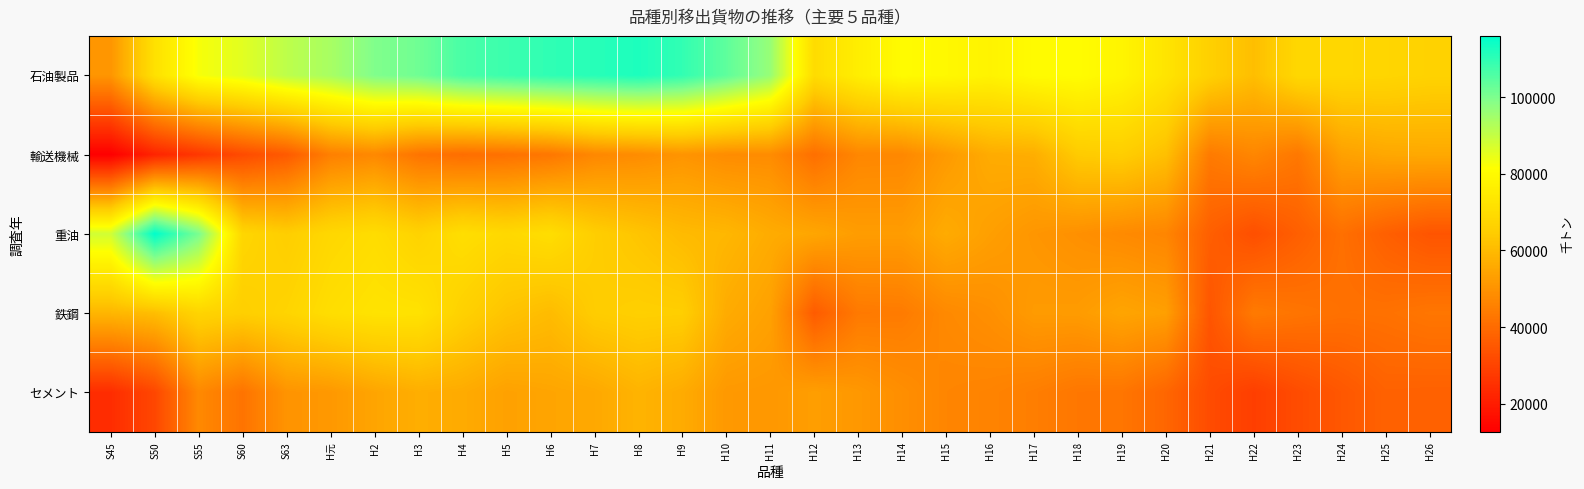

At which category is the sum across all series the highest?

H8